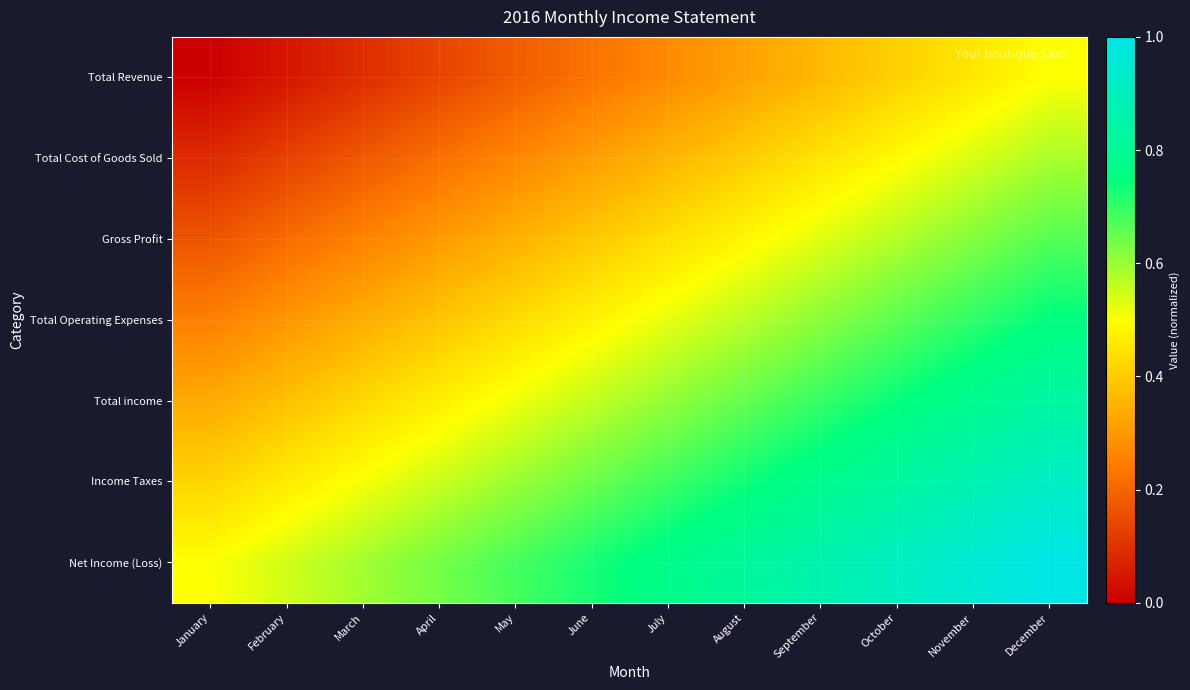

What is the total value across all series at February?

2.1